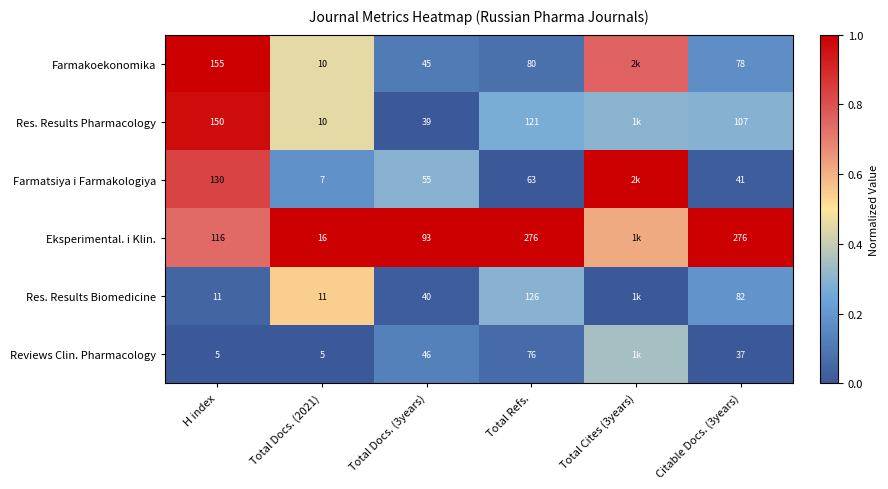

Rank the series at Total Docs. (3years) from lowest to highest value.

Res. Results Pharmacology, Res. Results Biomedicine, Farmakoekonomika, Reviews Clin. Pharmacology, Farmatsiya i Farmakologiya, Eksperimental. i Klin.